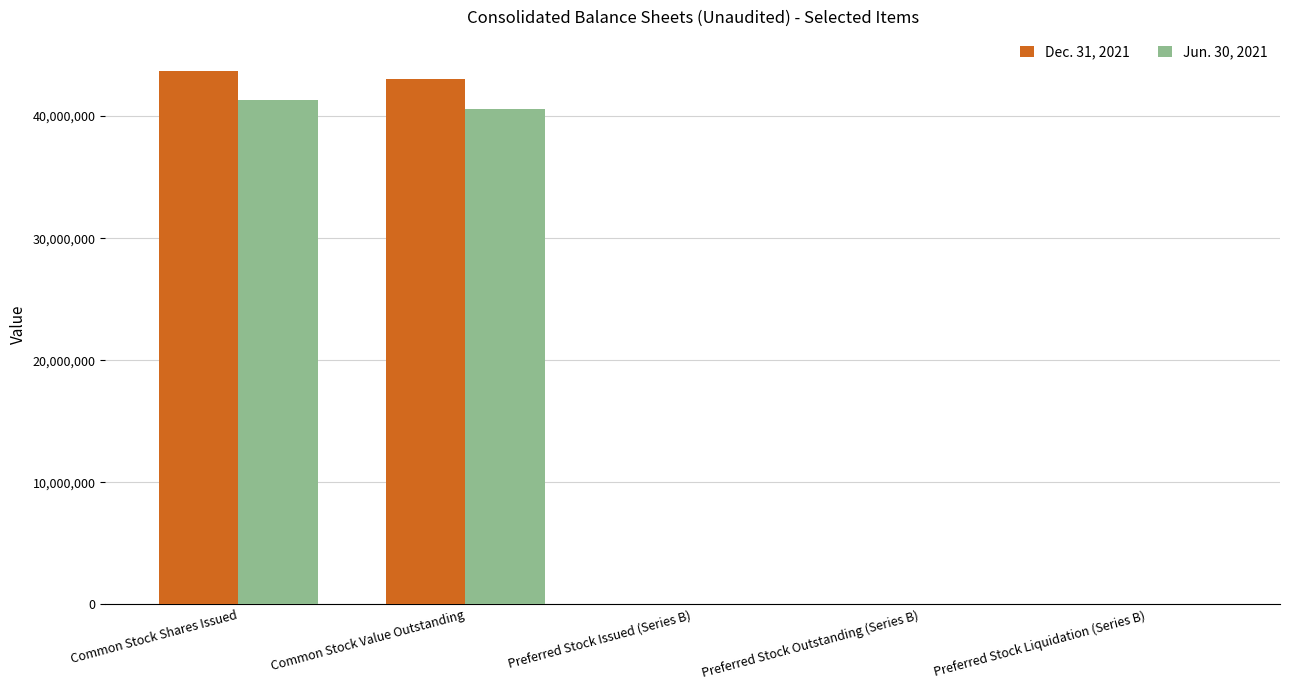

Does the chart contain stacked bars?

No